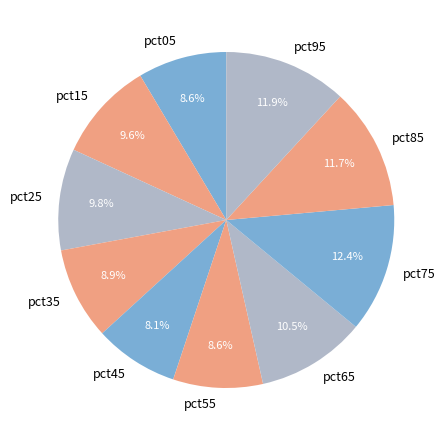

The pct55 slice represents 9% of the pie. True or false?

True